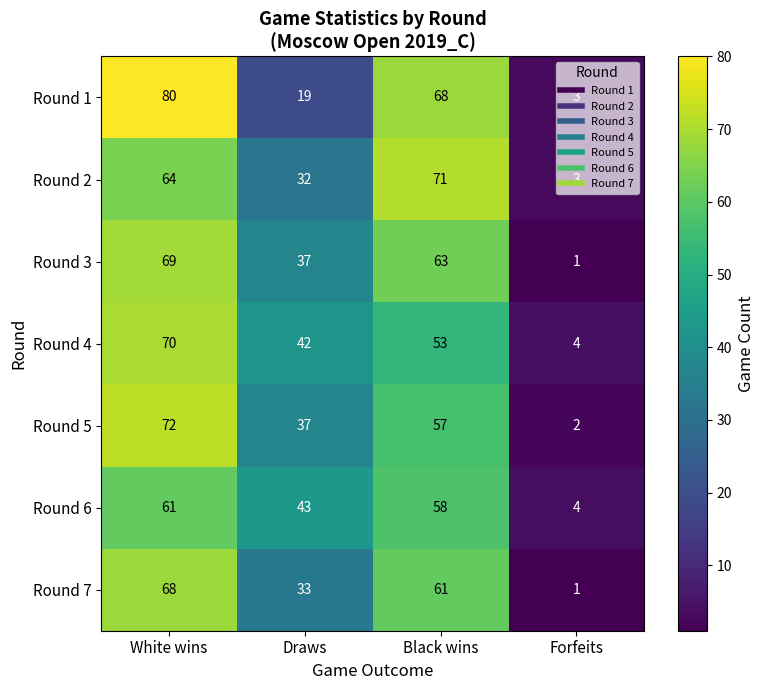

What is the greatest value displayed?

80